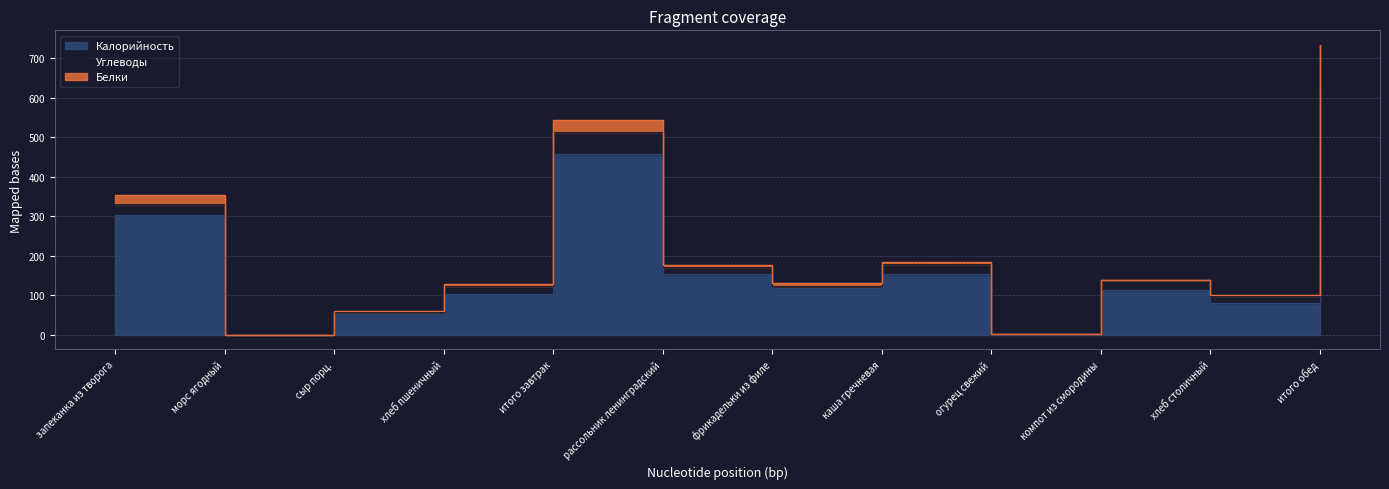

Which has a higher value, хлеб пшеничный or сыр порц.?

хлеб пшеничный